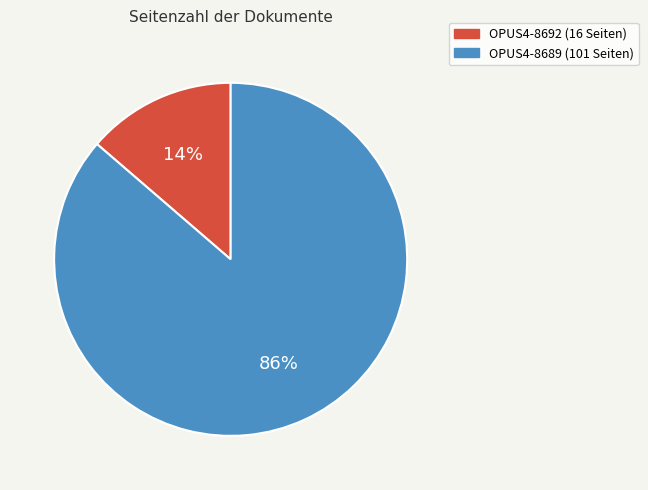

Rank the categories by value from highest to lowest.

OPUS4-8689, OPUS4-8692